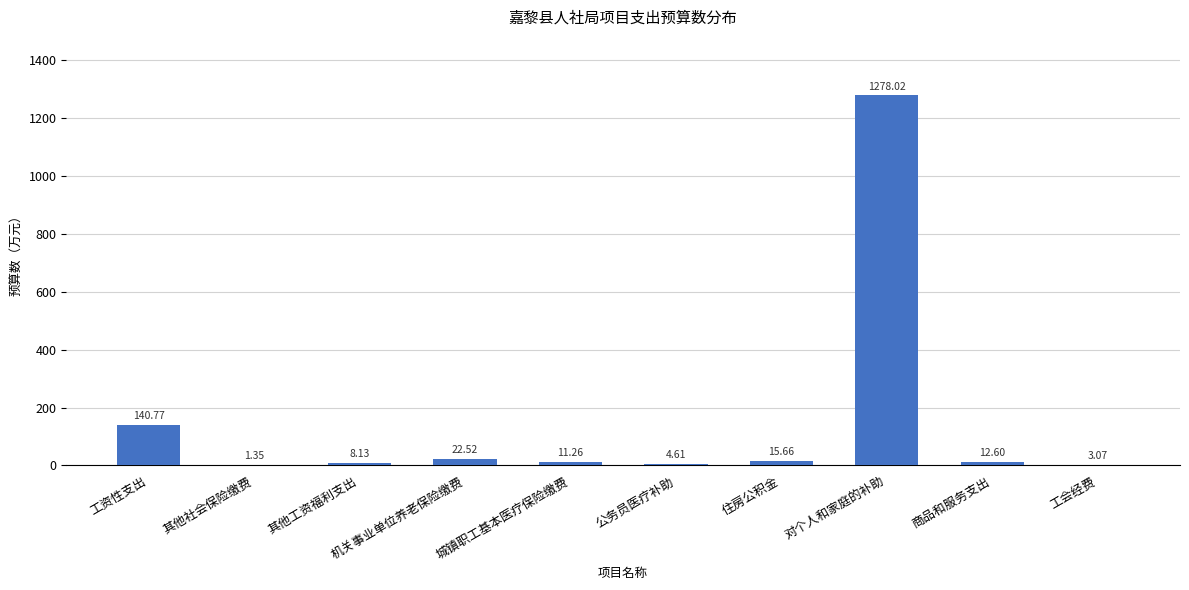

What is the ratio of the value at 其他工资福利支出 to the value at 公务员医疗补助?

1.8